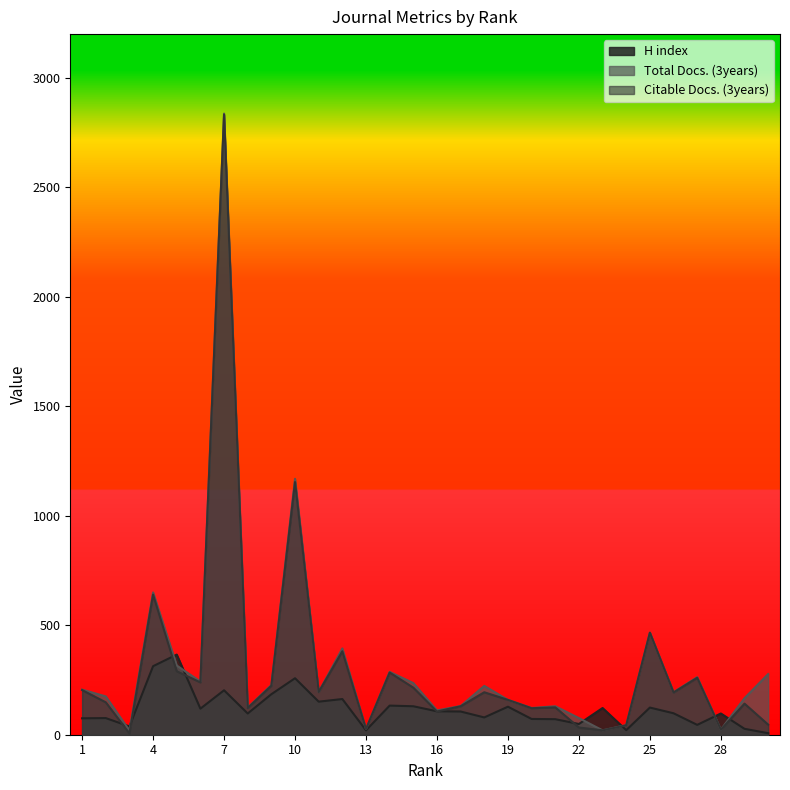

Rank the series at 26 from lowest to highest value.

H index, Citable Docs. (3years), Total Docs. (3years)